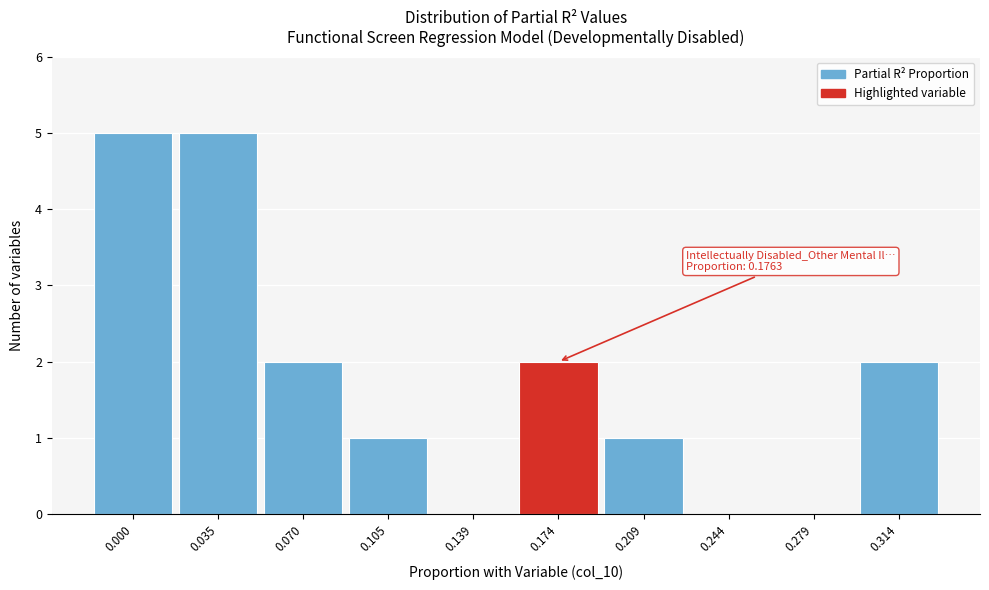

Reading left to right, list all the values displayed in this chart.

0.000=5	0.035=5	0.070=2	0.105=1	0.139=0	0.174=2	0.209=1	0.244=0	0.279=0	0.314=2